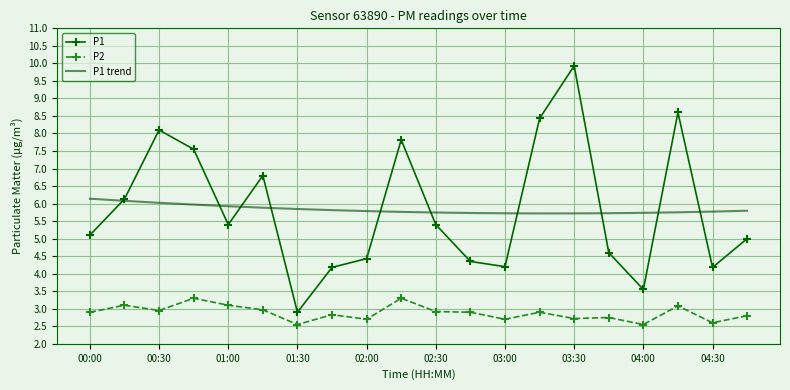

What is the greatest value displayed?

9.9